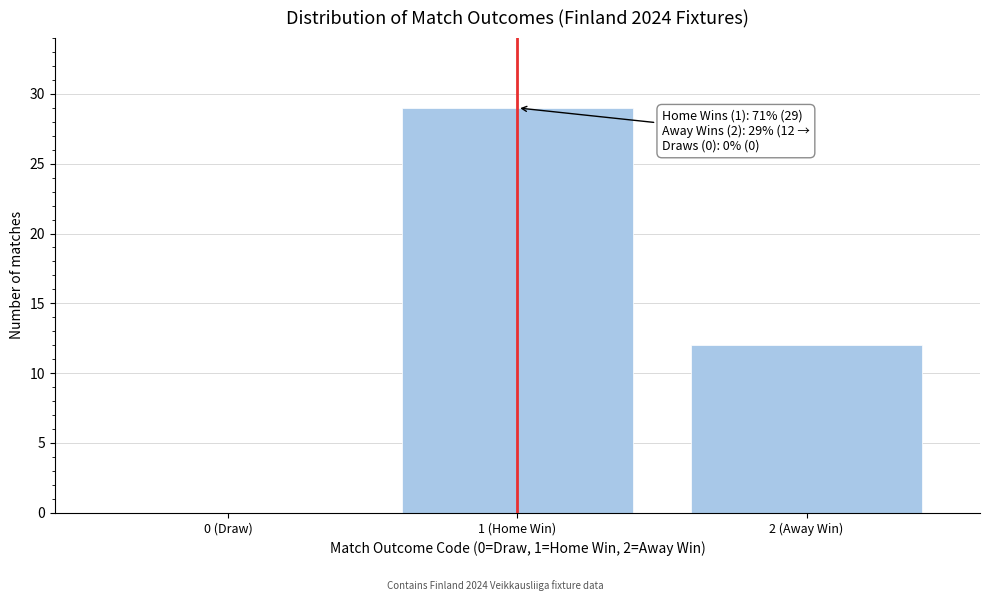

Reading right to left, transcribe all the data shown in this chart.

2 (Away Win)=12	1 (Home Win)=29	0 (Draw)=0